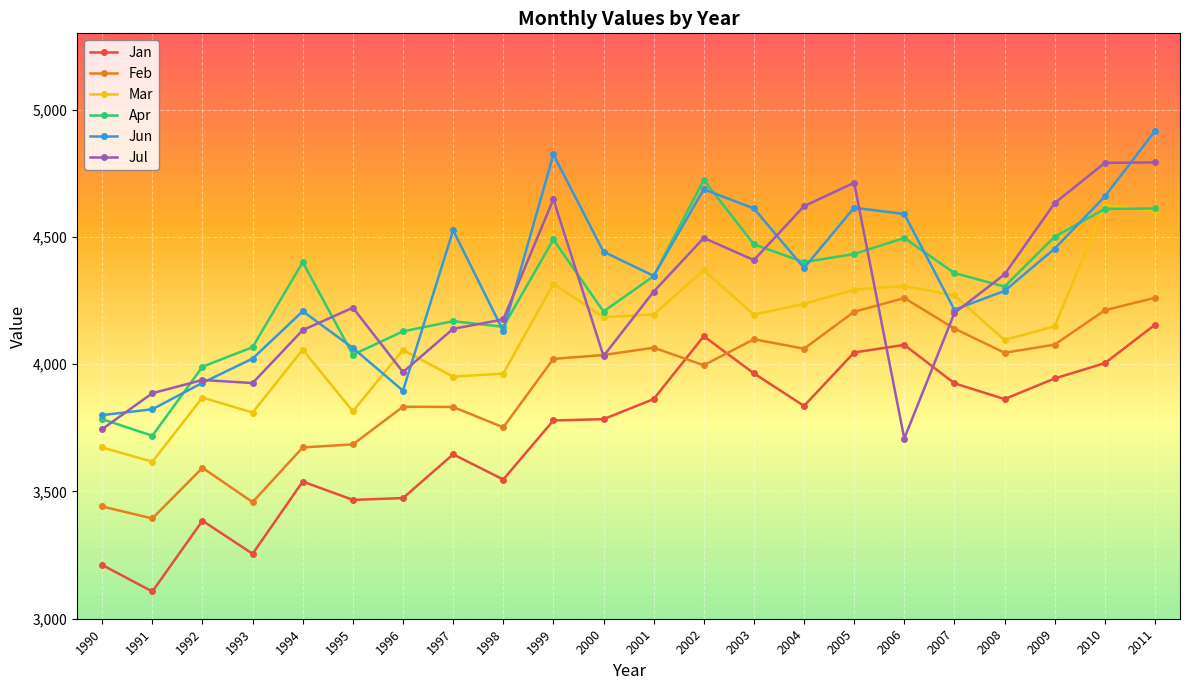

What is the maximum value shown in the chart?

4916